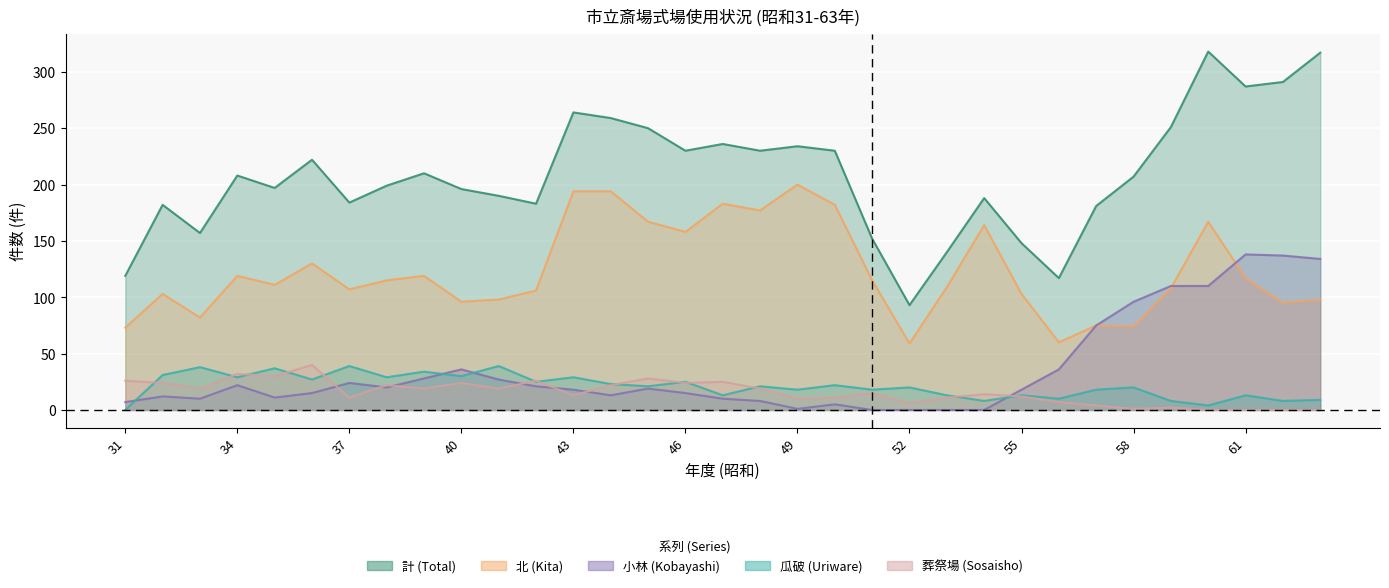

Which category has the lowest value in the 北 (Kita) series?

52